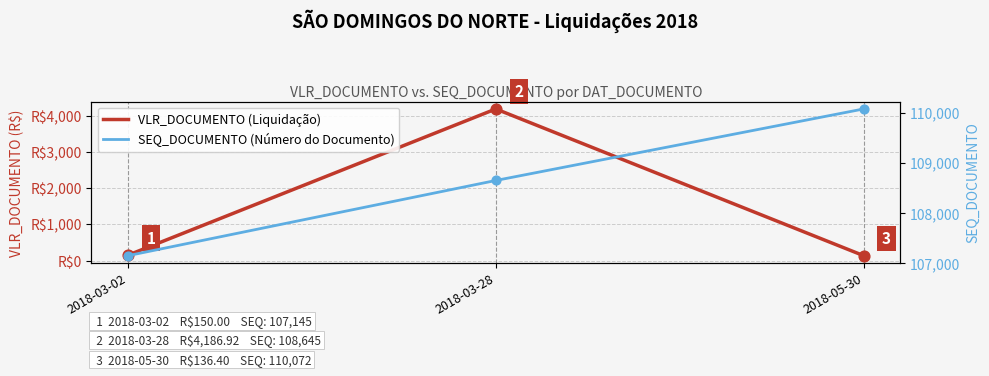

What is the total value across all series at 2018-03-02?

107295.0